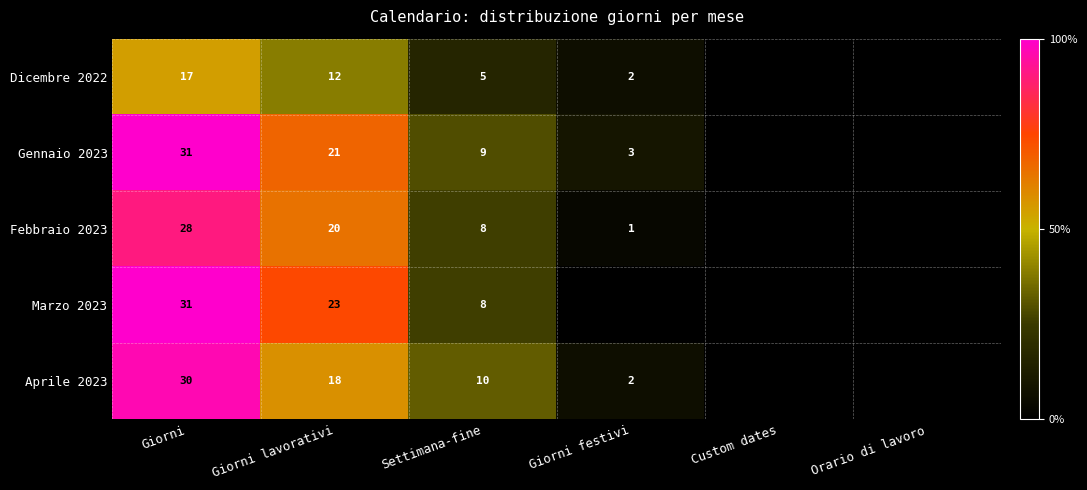

What is the difference between the Aprile 2023 values at Giorni and Settimana-fine?

20